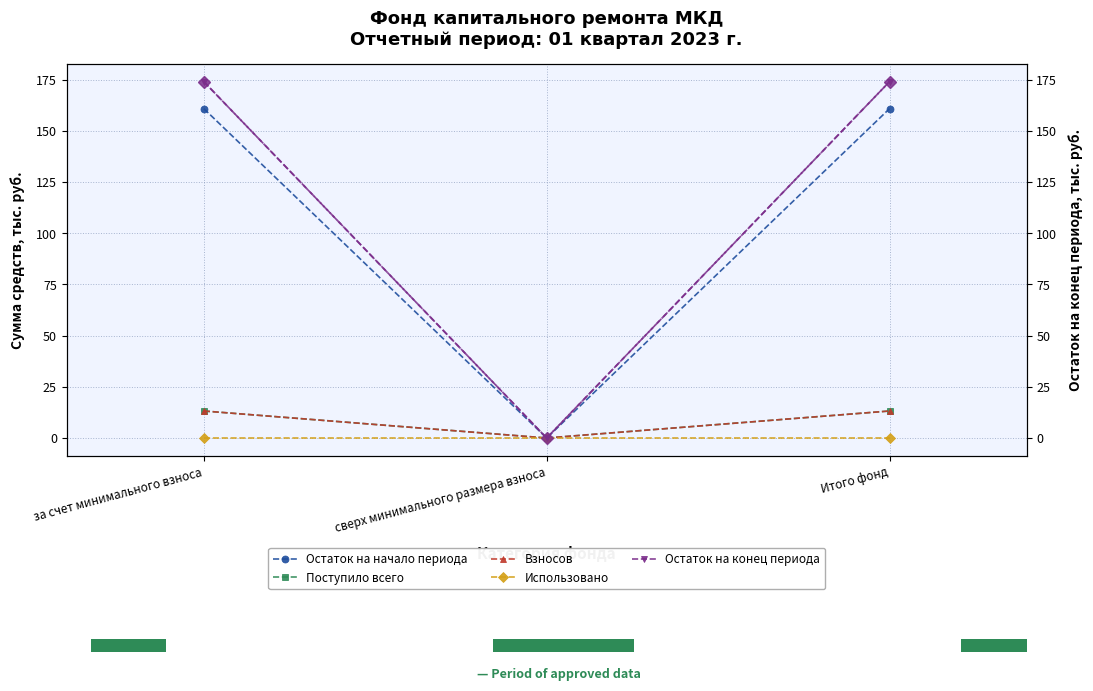

At which category is the sum across all series the highest?

за счет минимального взноса